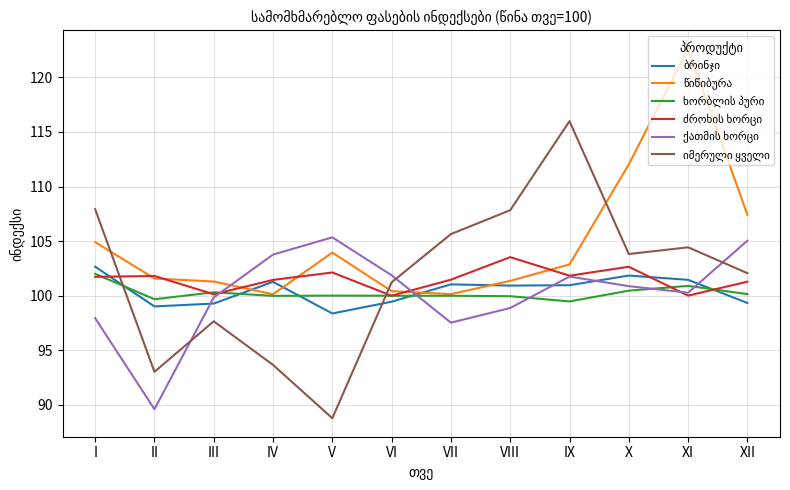

At which category does the chart reach its minimum across all series?

V